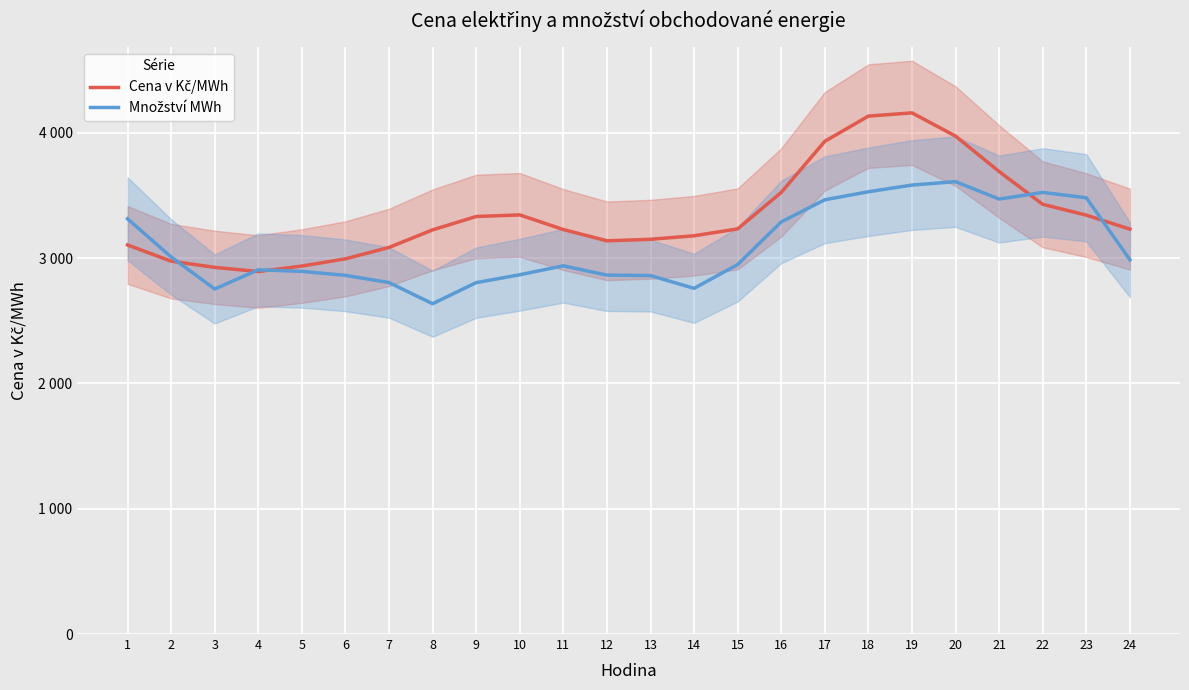

True or false: Množství MWh has a value of 3480.9 at 23.

True